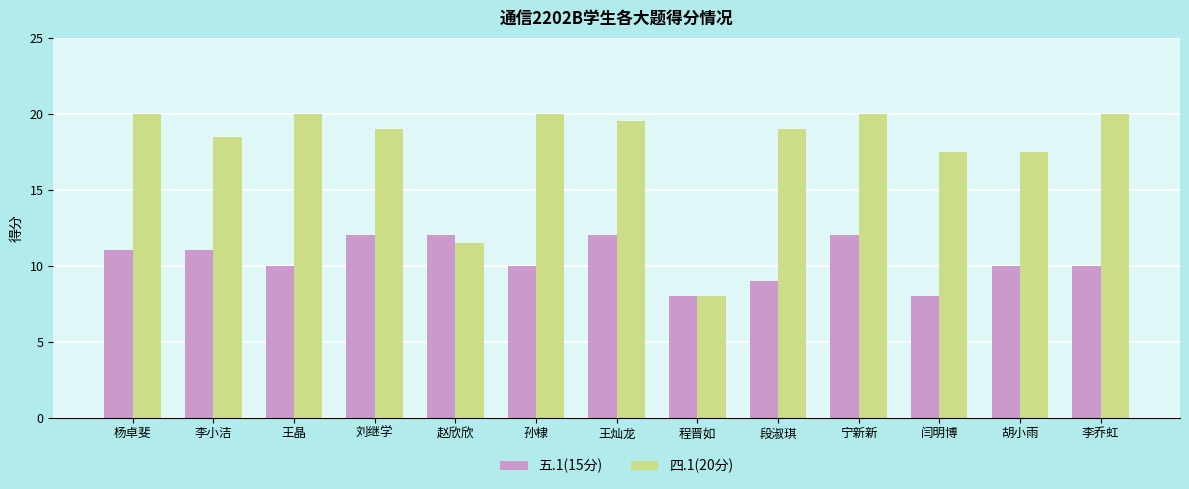

What position from the left is 李小洁?

2